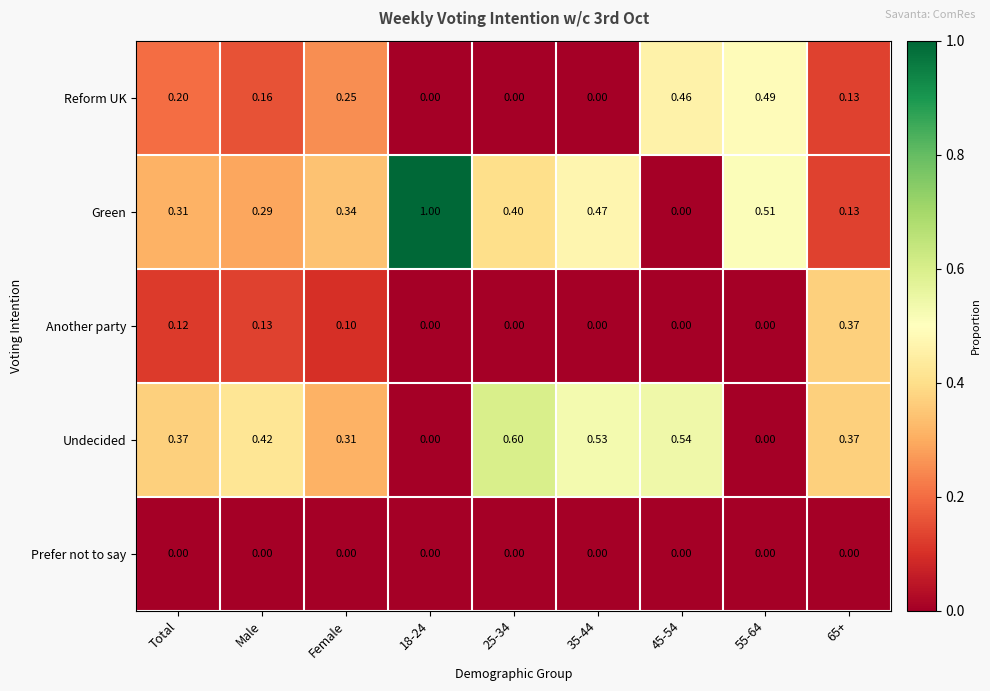

List the series in order of their peak value, highest first.

Green, Undecided, Reform UK, Another party, Prefer not to say